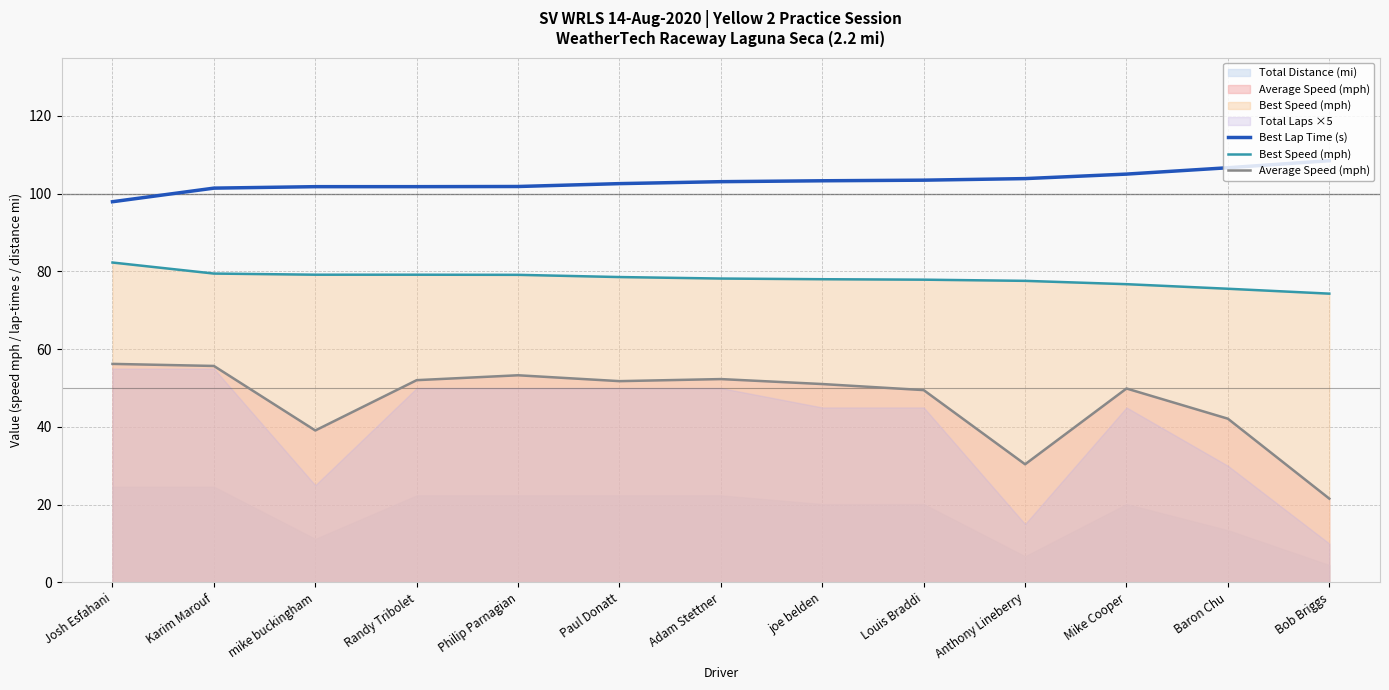

What is the label of the 11th point from the right?

mike buckingham